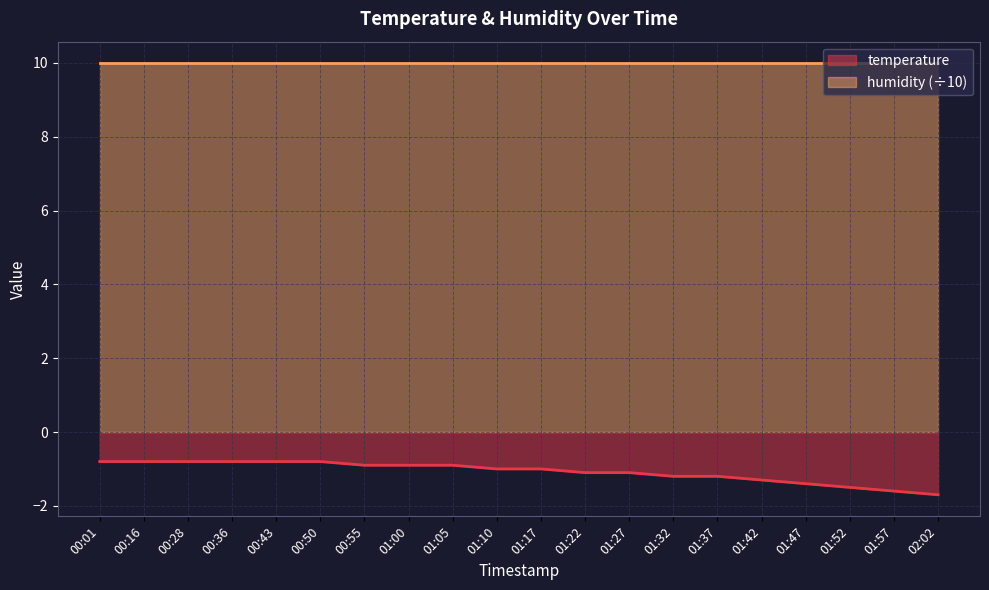

List the labels in order of value, largest first.

00:01, 00:16, 00:28, 00:36, 00:43, 00:50, 00:55, 01:00, 01:05, 01:10, 01:17, 01:22, 01:27, 01:32, 01:37, 01:42, 01:47, 01:52, 01:57, 02:02